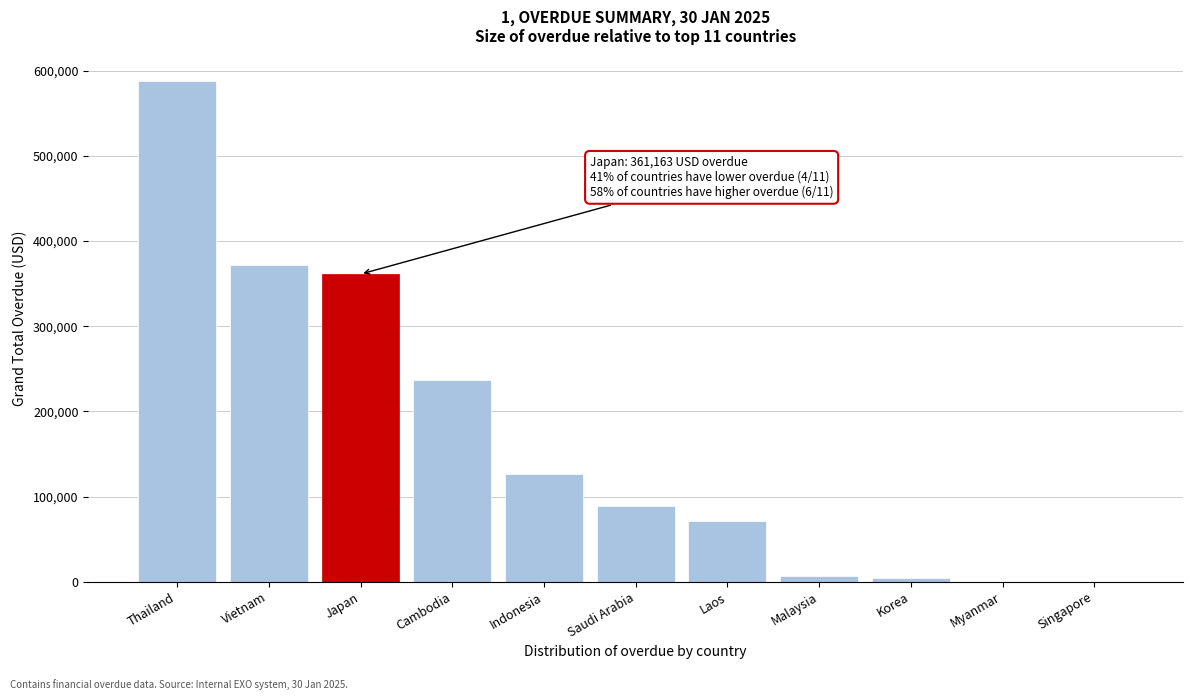

What is the maximum value shown in the chart?

588509.8